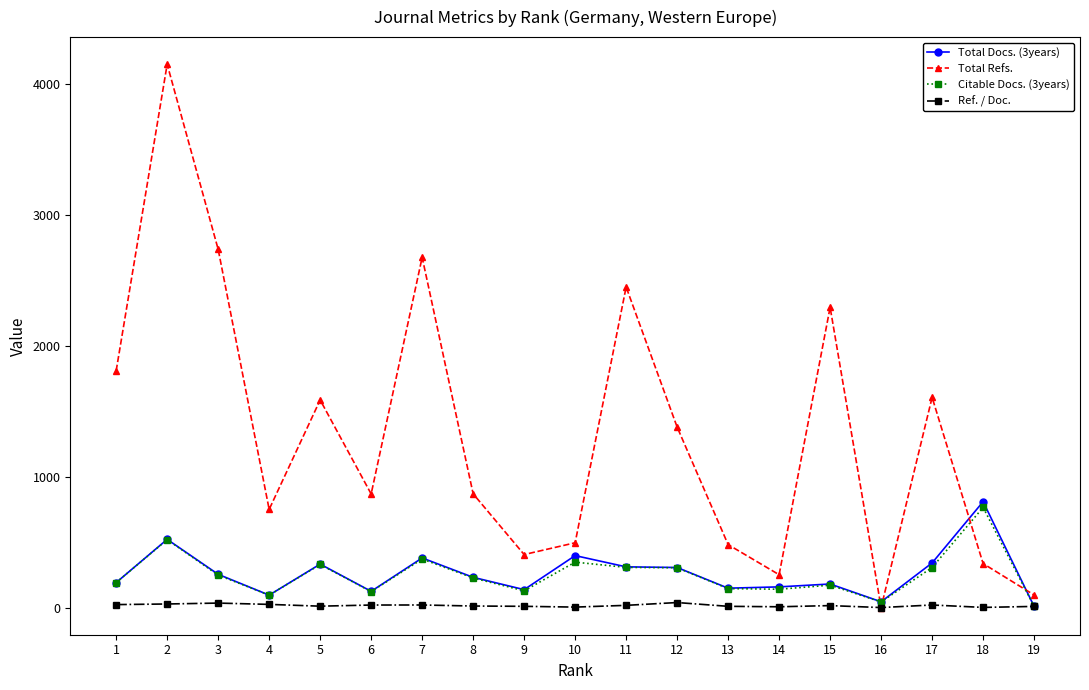

What is the minimum value for Total Docs. (3years)?

9.0